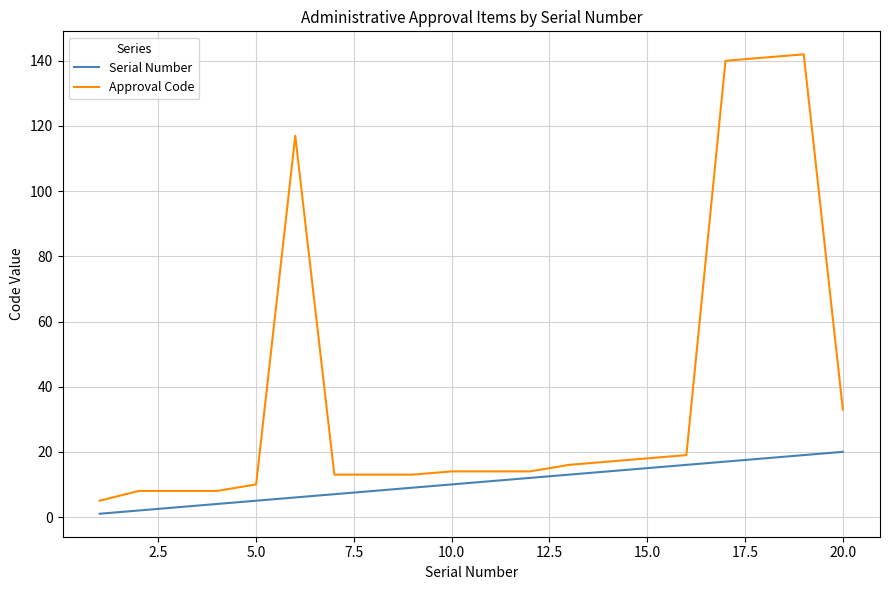

What are all the series names shown in the legend?

Serial Number, Approval Code